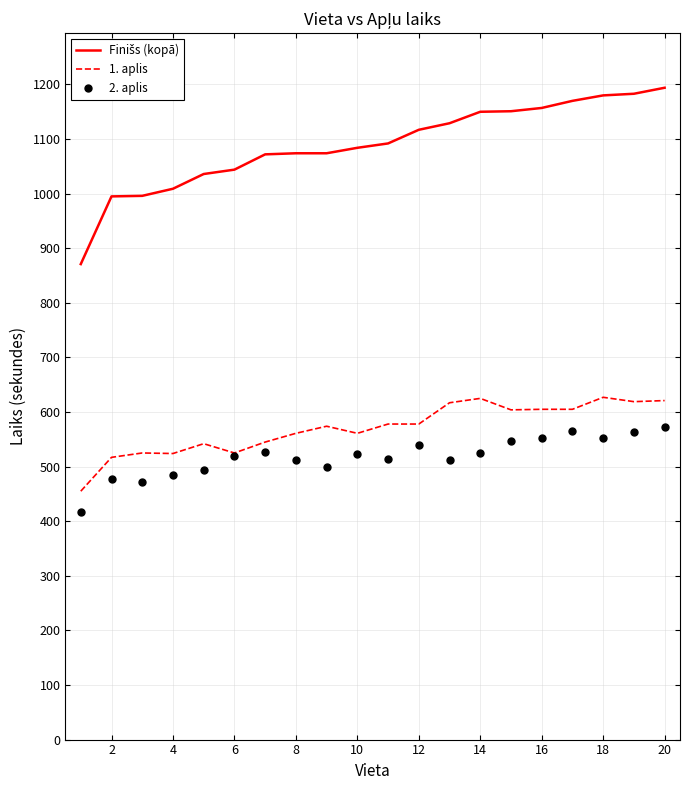

What is the smallest value displayed?

416